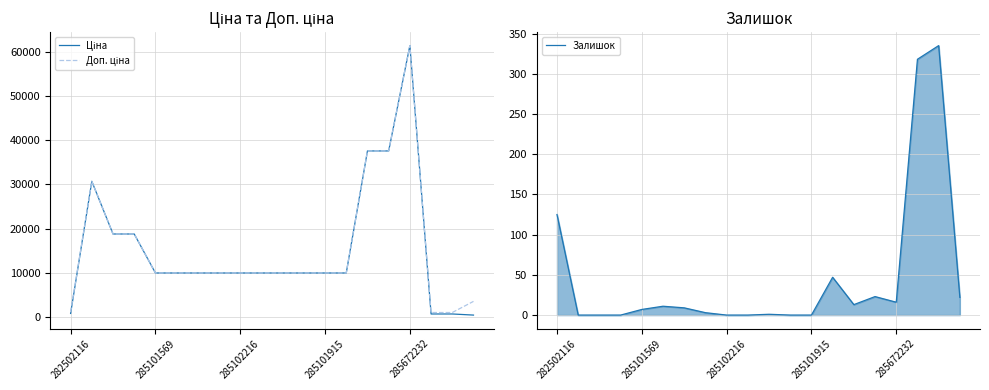

At which label is Залишок closest to 167?

282502116